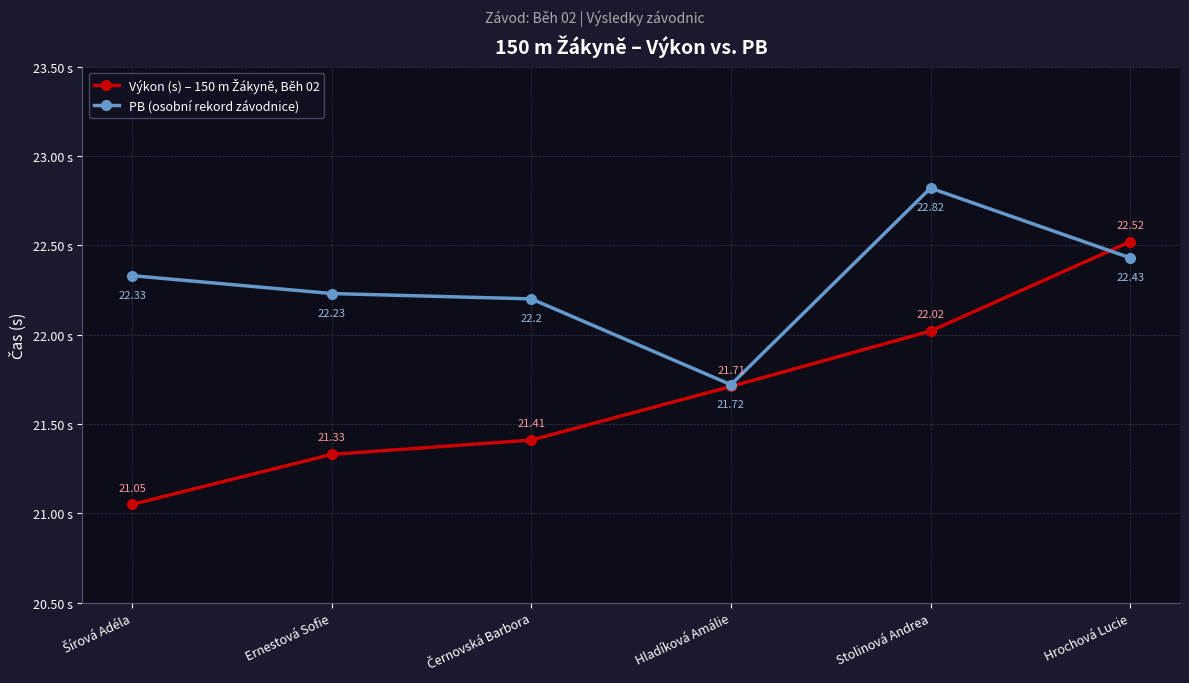

Which series has the largest total across all categories?

PB (osobní rekord závodnice)